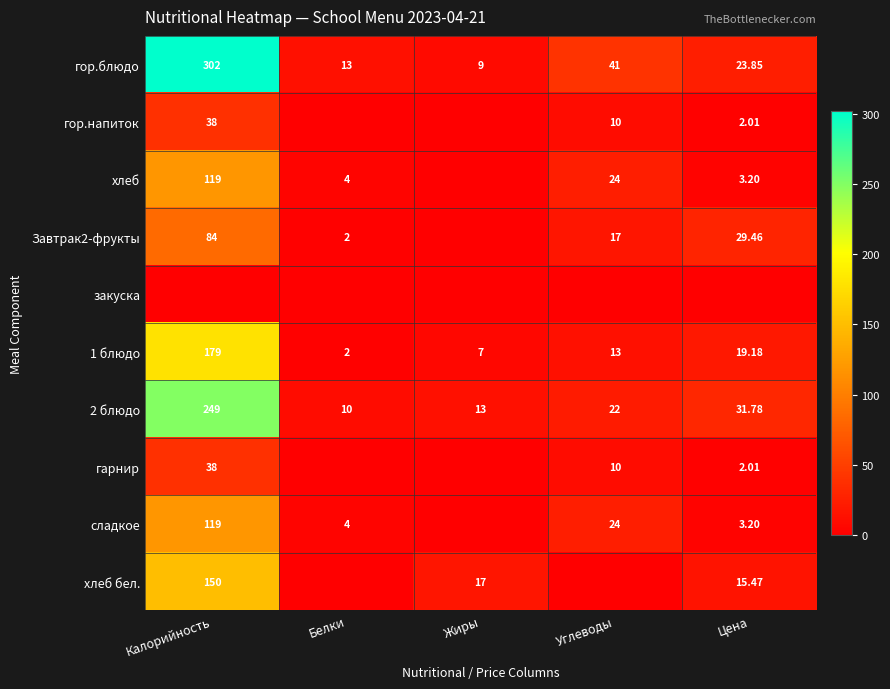

Which category has the highest value in the 1 блюдо series?

Калорийность